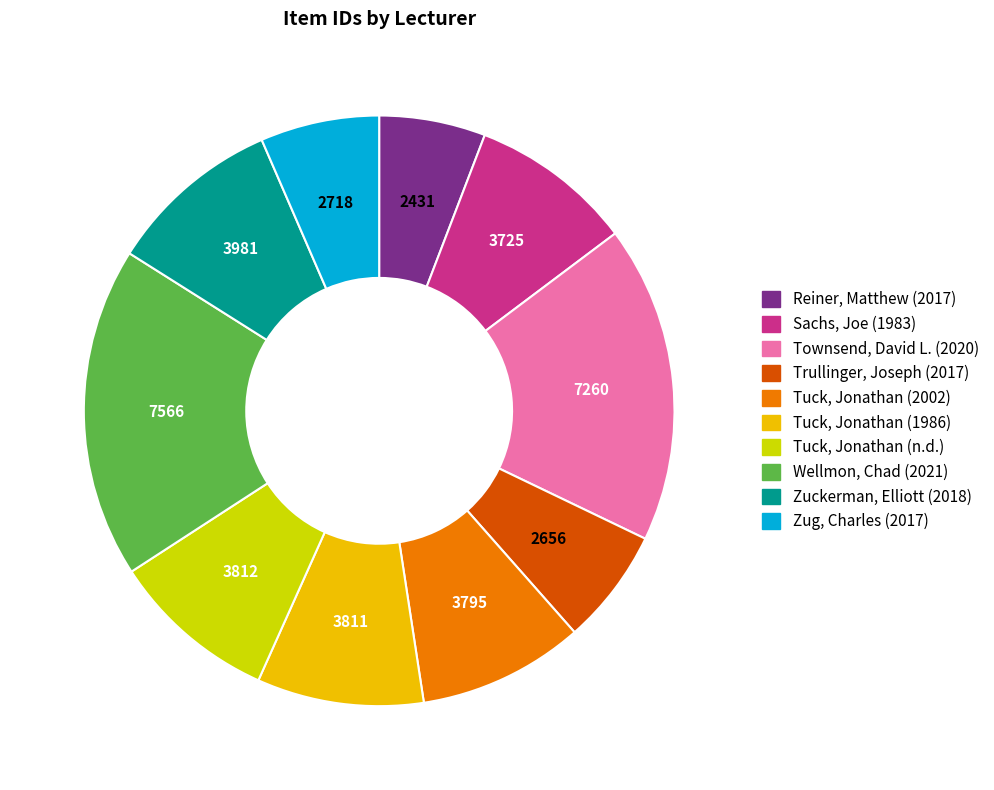

Does Sachs, Joe (1983) represent more than half of the total?

No